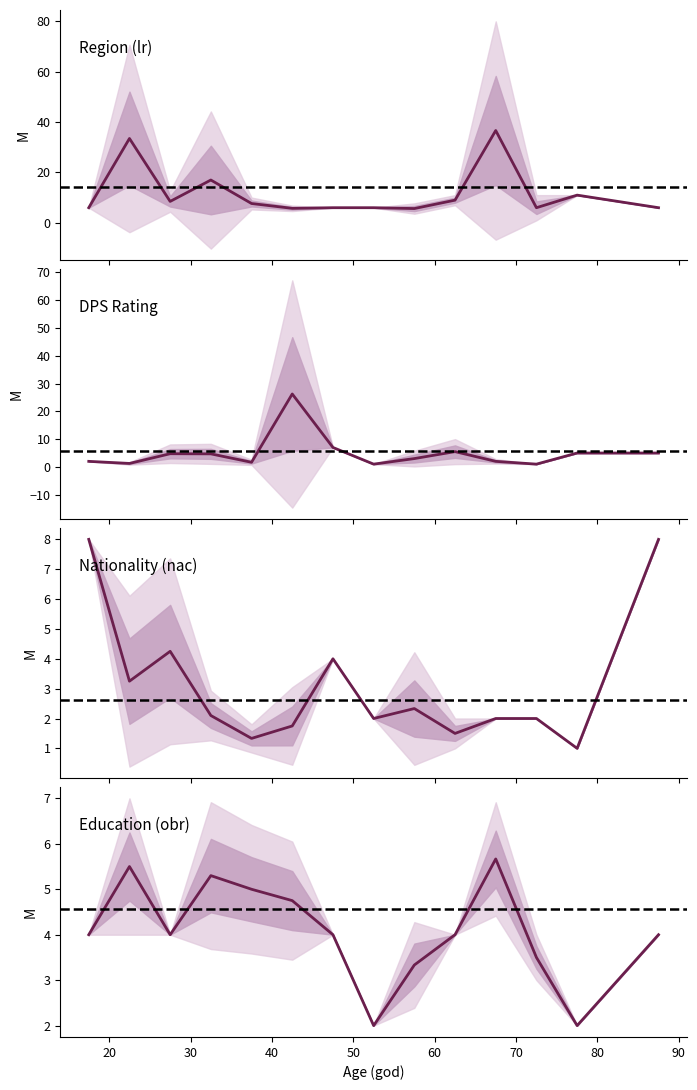

True or false: Education (obr) has more than 0 points higher than both neighbors.

True